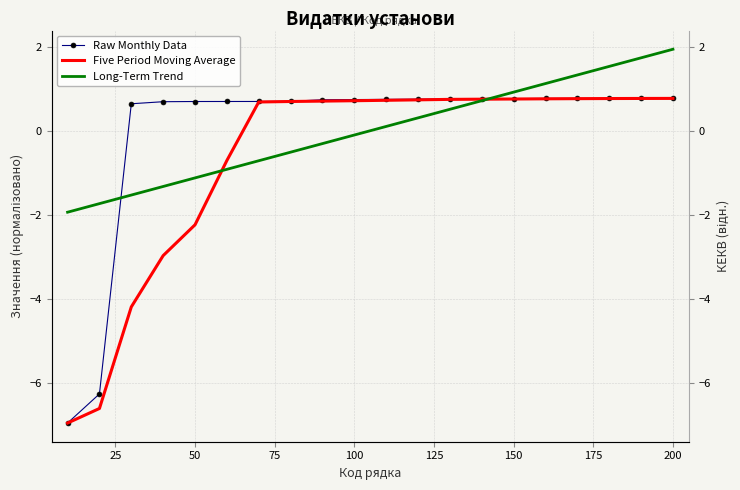

What is the difference between the maximum and minimum values in the Raw Monthly Data series?

7.7